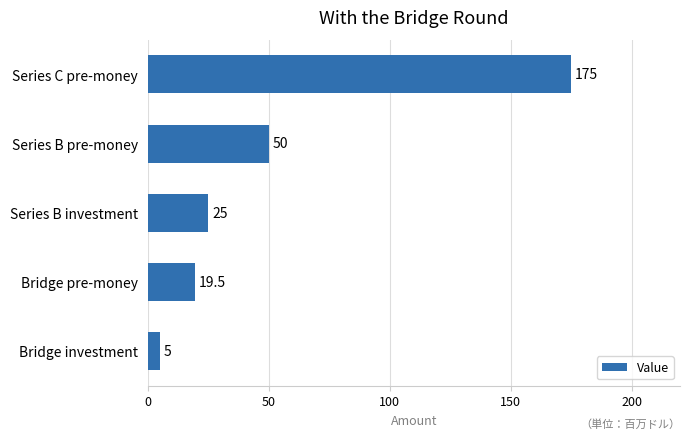

List the labels in order of value, smallest first.

Bridge investment, Bridge pre-money, Series B investment, Series B pre-money, Series C pre-money